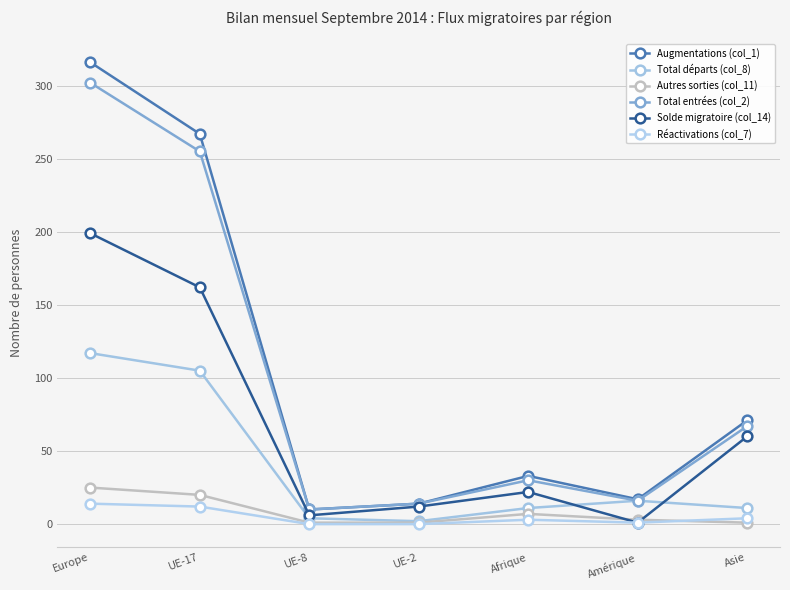

Rank the series by their maximum value, from highest to lowest.

Augmentations (col_1), Total entrées (col_2), Solde migratoire (col_14), Total départs (col_8), Autres sorties (col_11), Réactivations (col_7)